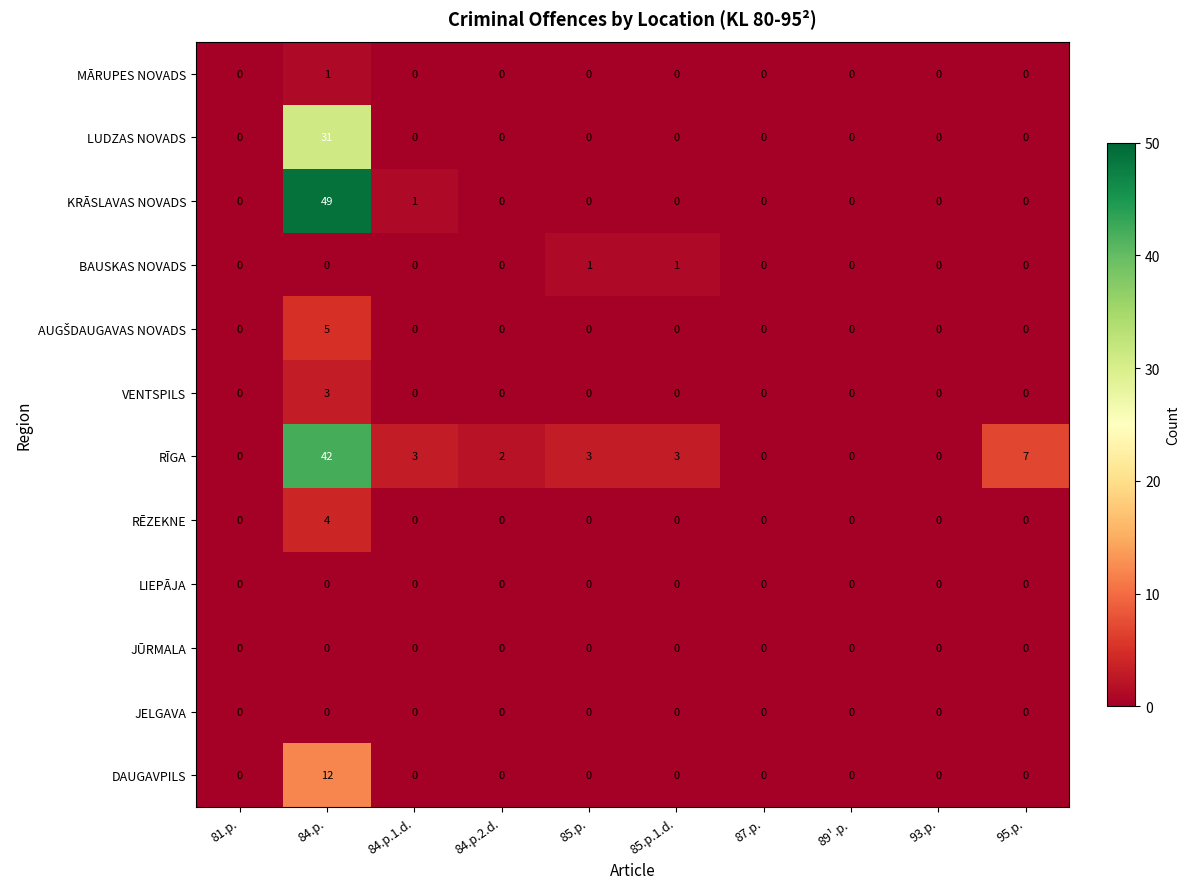

What is the greatest value displayed?

49